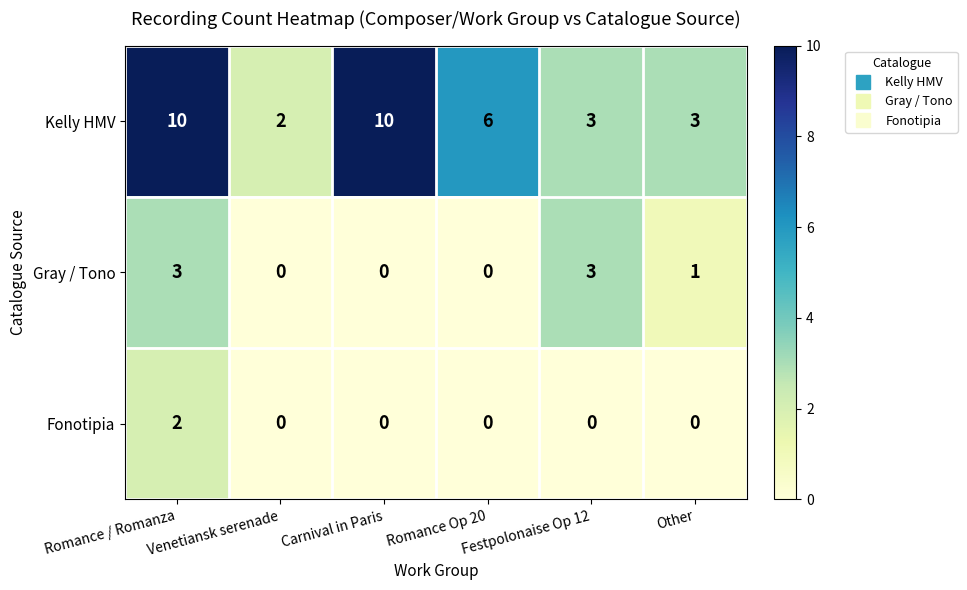

What is the difference between the maximum and minimum values in the Kelly HMV series?

8